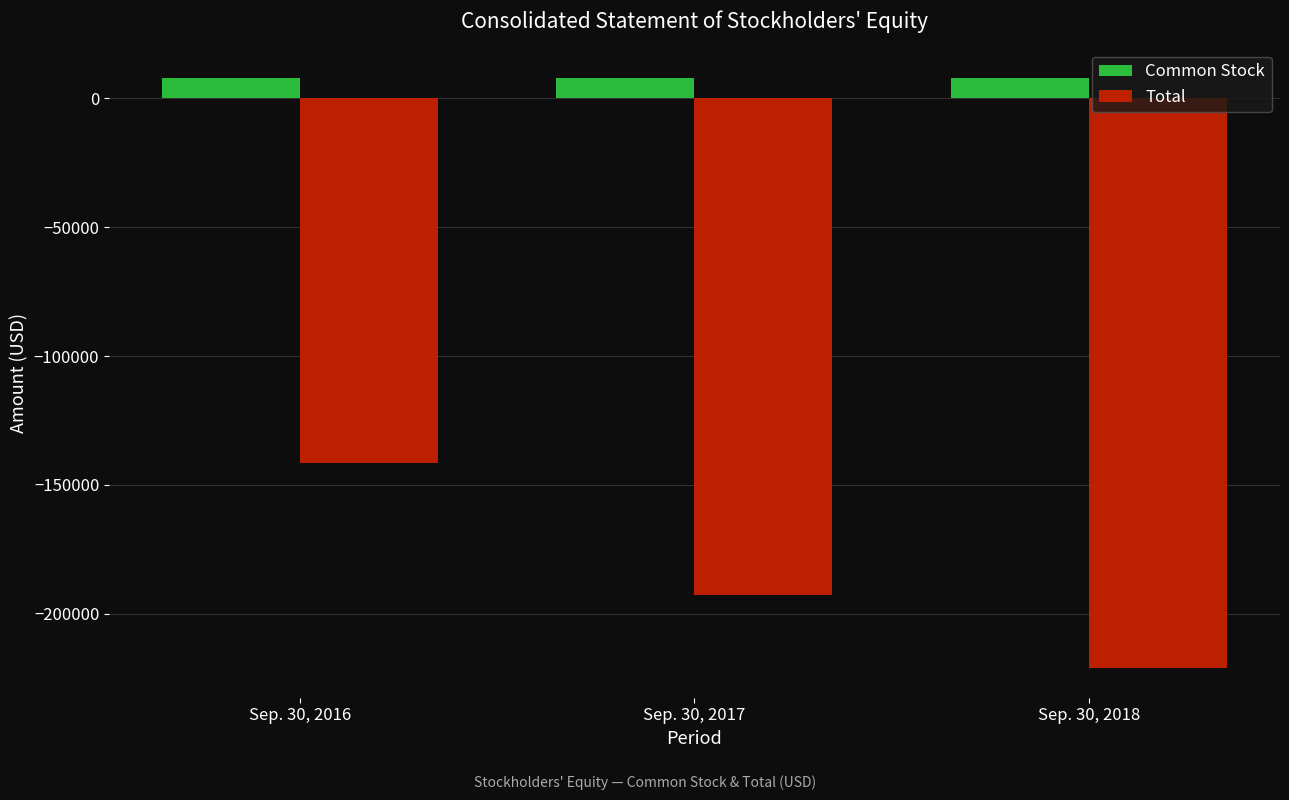

What is the average value of the Common Stock series?

7836